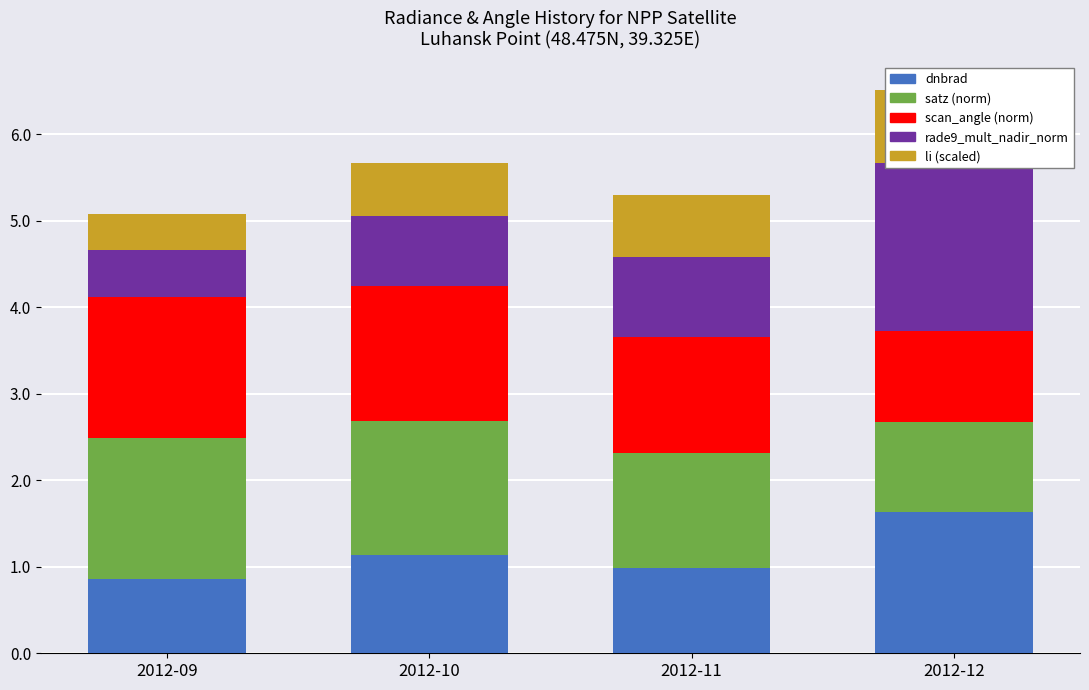

At which category is the sum across all series the highest?

2012-12